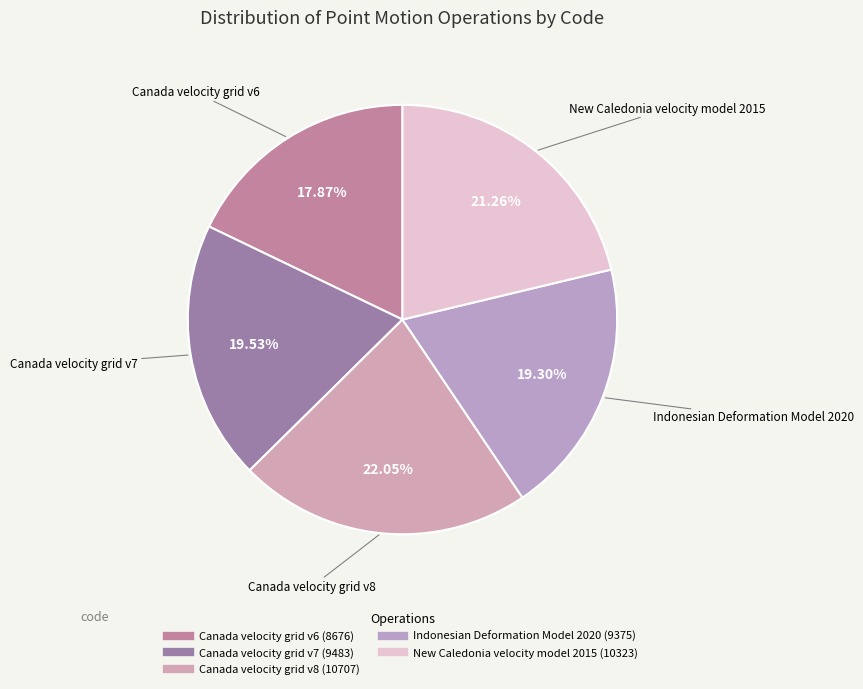

Combined, do Canada velocity grid v6 and Indonesian Deformation Model 2020 account for over 50%?

No